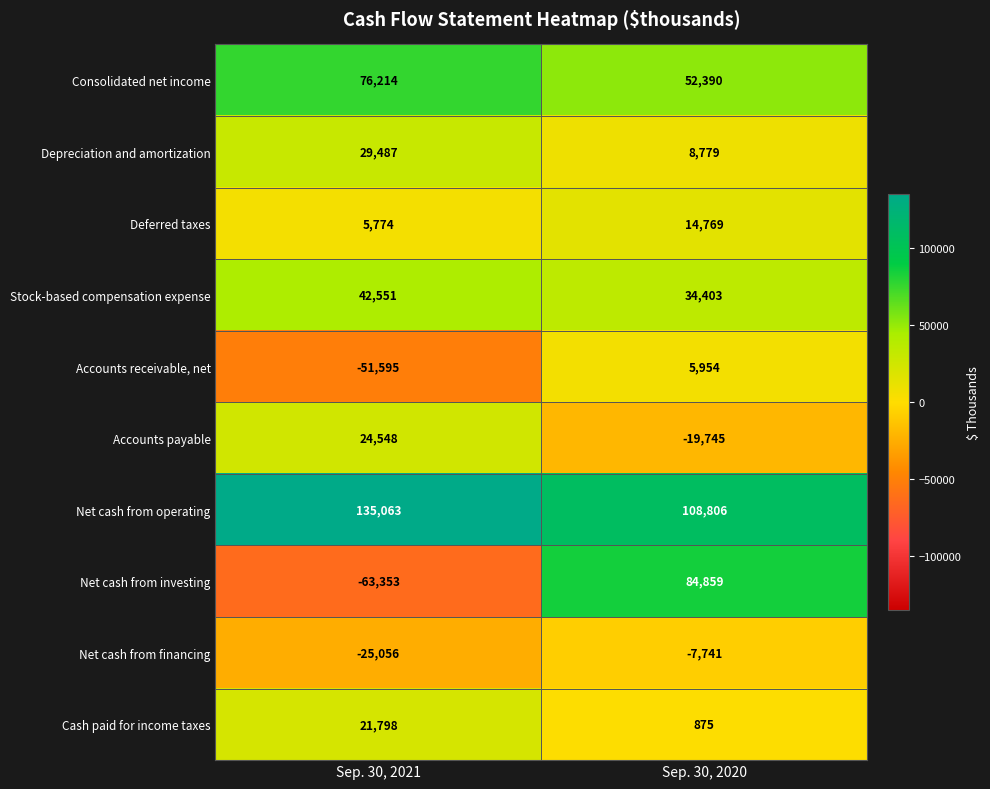

How many positive values does the Net cash from investing series have?

1